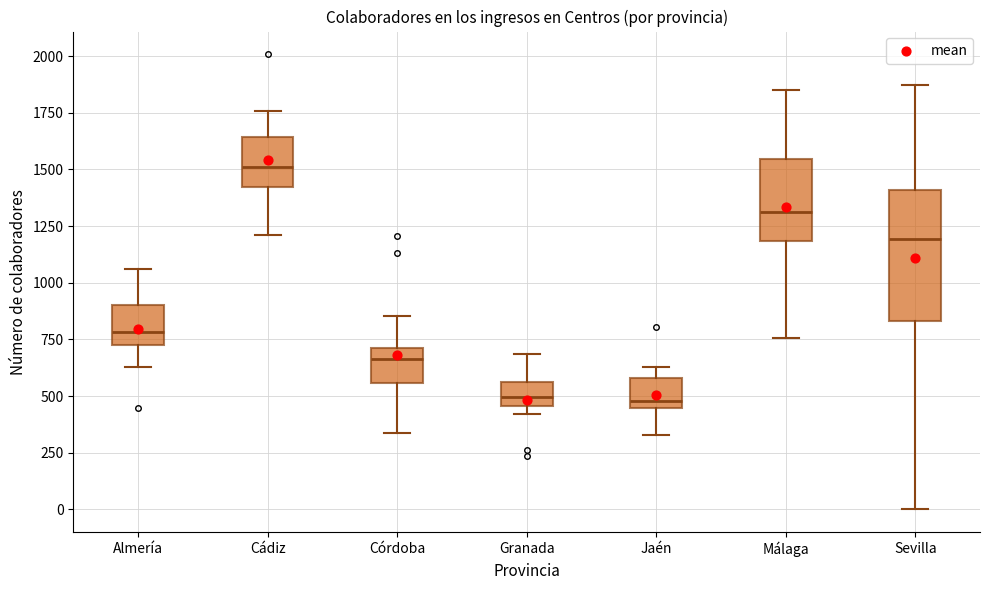

Which box is the tallest, from its lower edge to its upper edge?

Sevilla